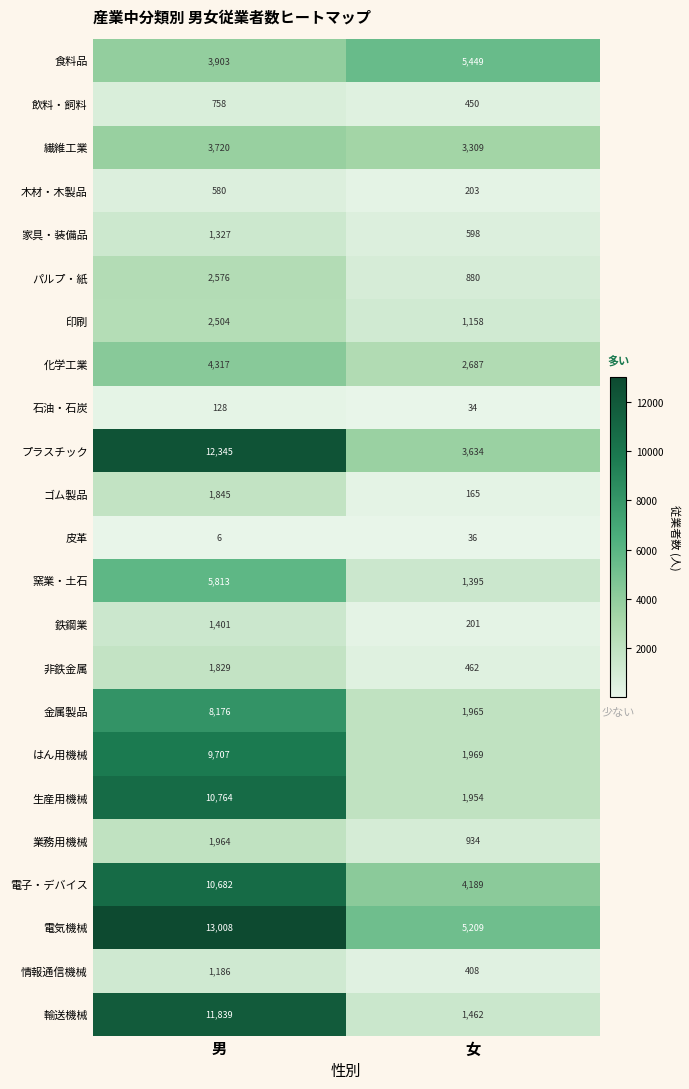

Rank the series at 女 from highest to lowest value.

食料品, 電気機械, 電子・デバイス, プラスチック, 繊維工業, 化学工業, はん用機械, 金属製品, 生産用機械, 輸送機械, 窯業・土石, 印刷, 業務用機械, パルプ・紙, 家具・装備品, 非鉄金属, 飲料・飼料, 情報通信機械, 木材・木製品, 鉄鋼業, ゴム製品, 皮革, 石油・石炭